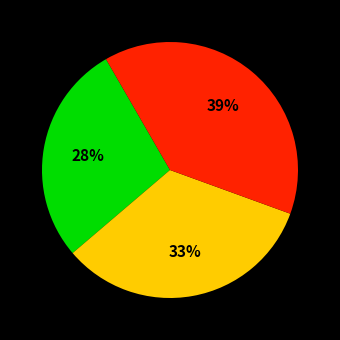

Is there any slice that represents more than half of the pie?

No